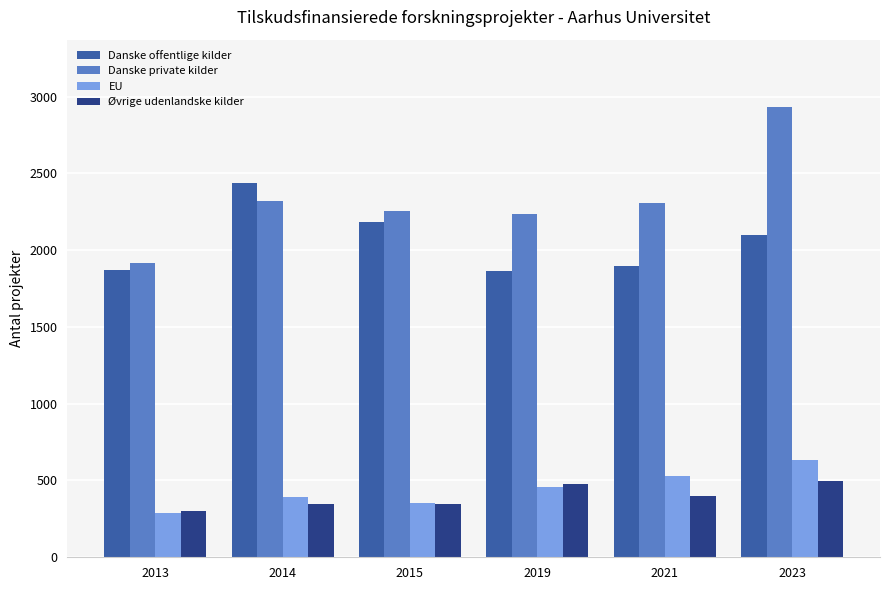

How many groups of bars are there?

6